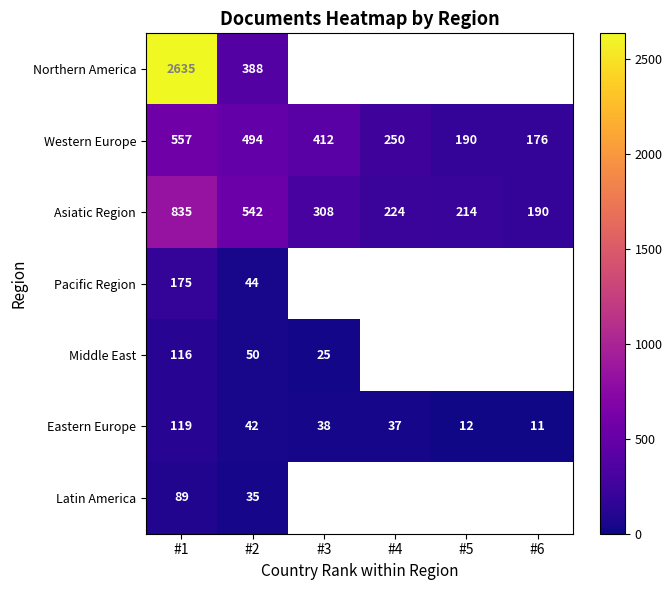

What is the difference between the Asiatic Region values at #2 and #3?

234